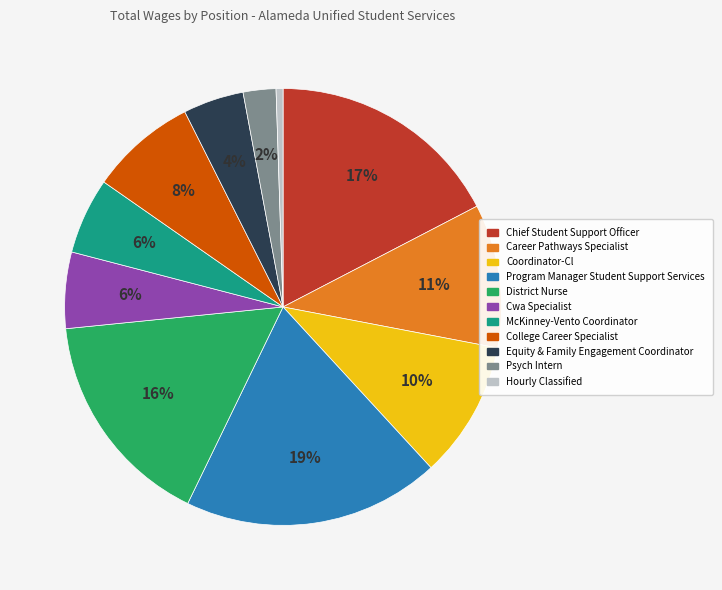

What percentage is the Career Pathways Specialist slice, to the nearest percent?

11%